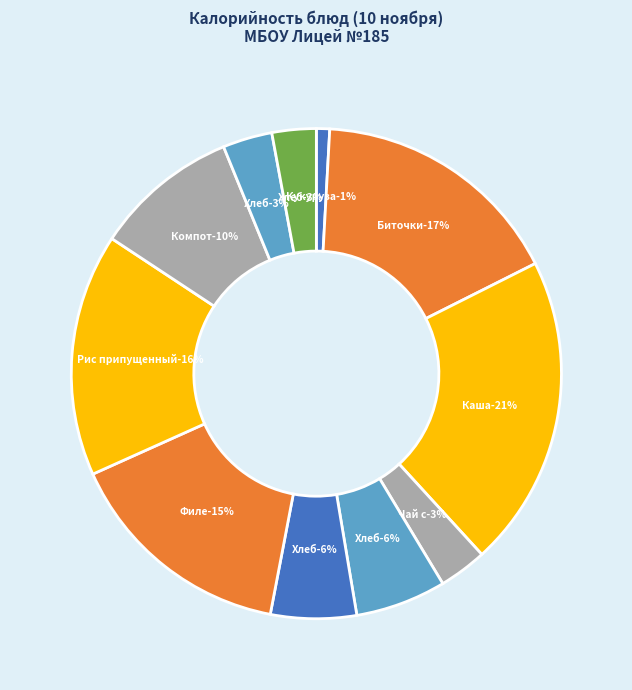

Is the sum of Чай с сахаром and Каша гречневая рассыпчатая greater than half?

No